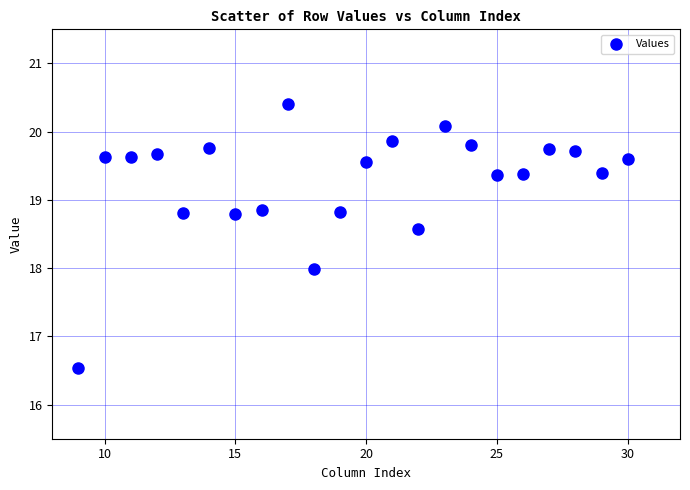

What is the range of X values (max minus min)?

21.0